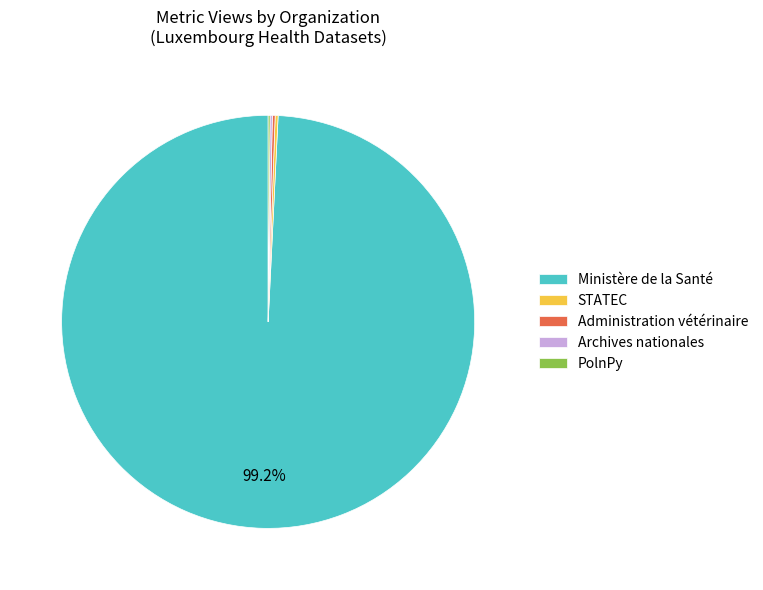

Which category has the biggest portion of the pie?

Ministère de la Santé